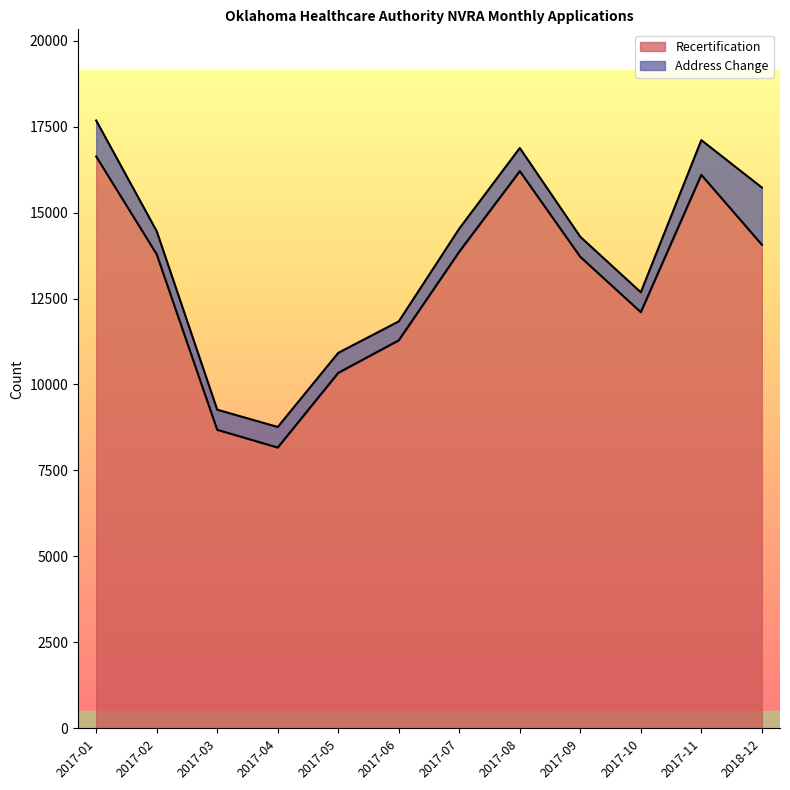

Between 2017-08 and 2017-09, which is larger?

2017-08